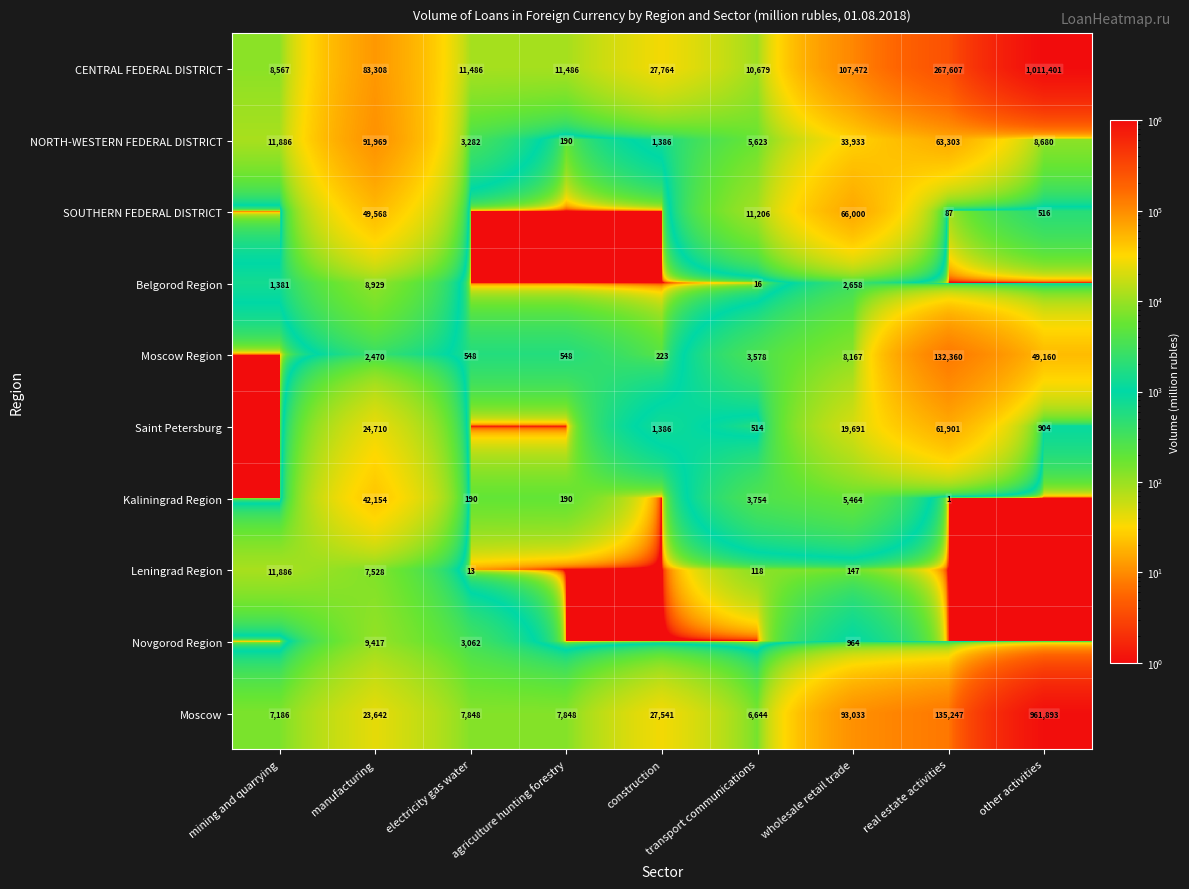

The value of Moscow Region at transport communications is 2042.1. True or false?

False